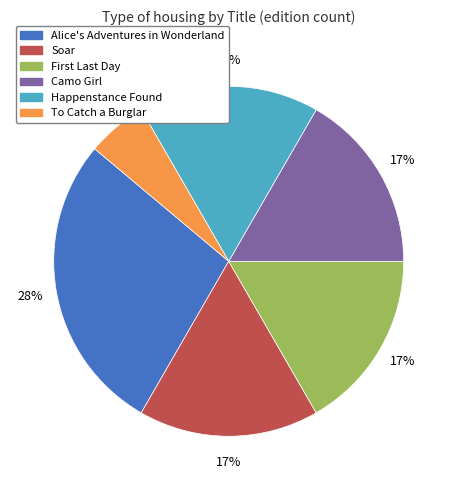

Which has a higher value, To Catch a Burglar or Soar?

Soar